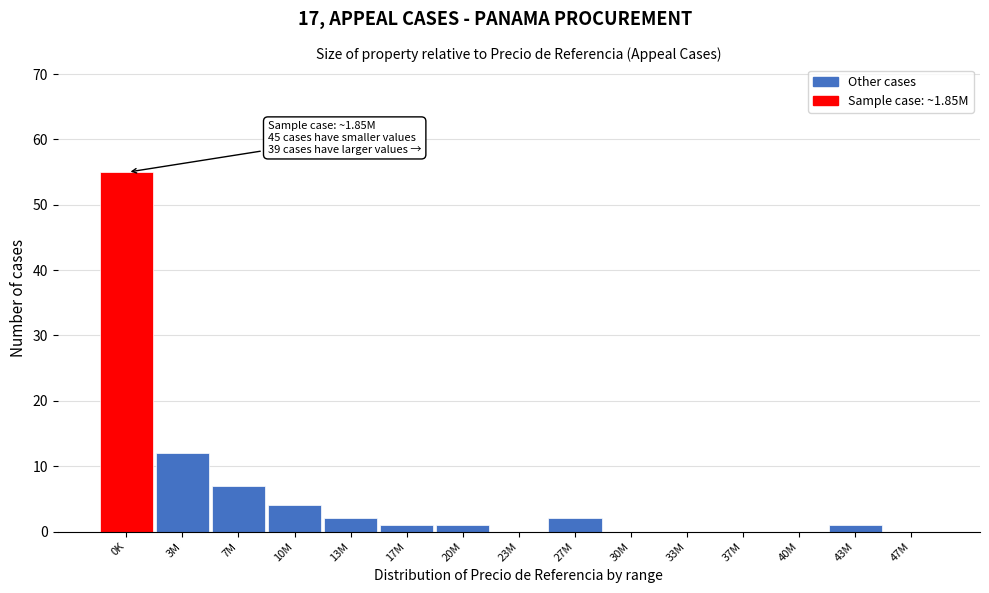

Reading left to right, extract all data points from this chart.

0K=55	3M=12	7M=7	10M=4	13M=2	17M=1	20M=1	23M=0	27M=2	30M=0	33M=0	37M=0	40M=0	43M=1	47M=0